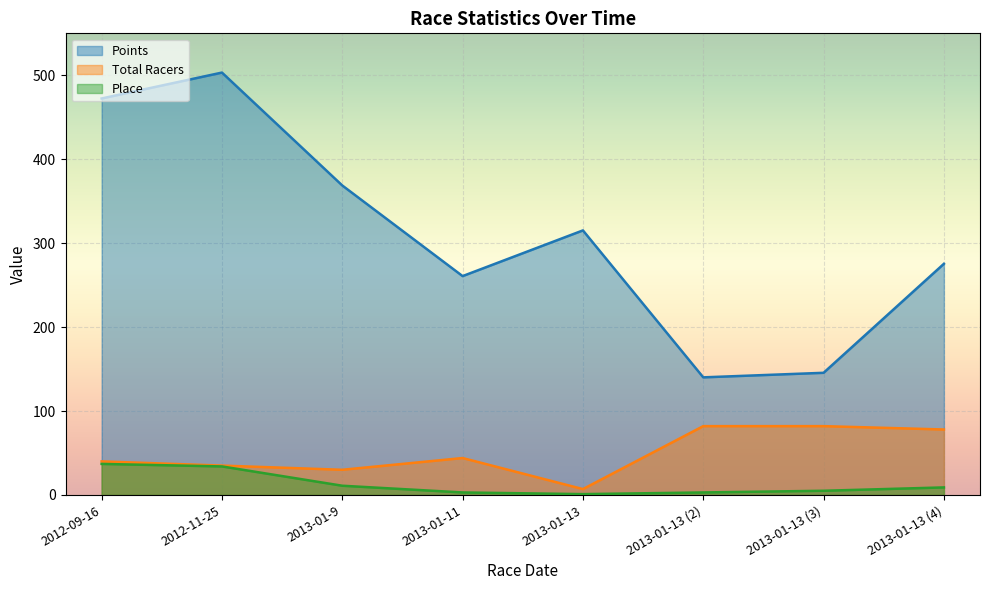

True or false: Points has more than 0 interior local peaks.

True